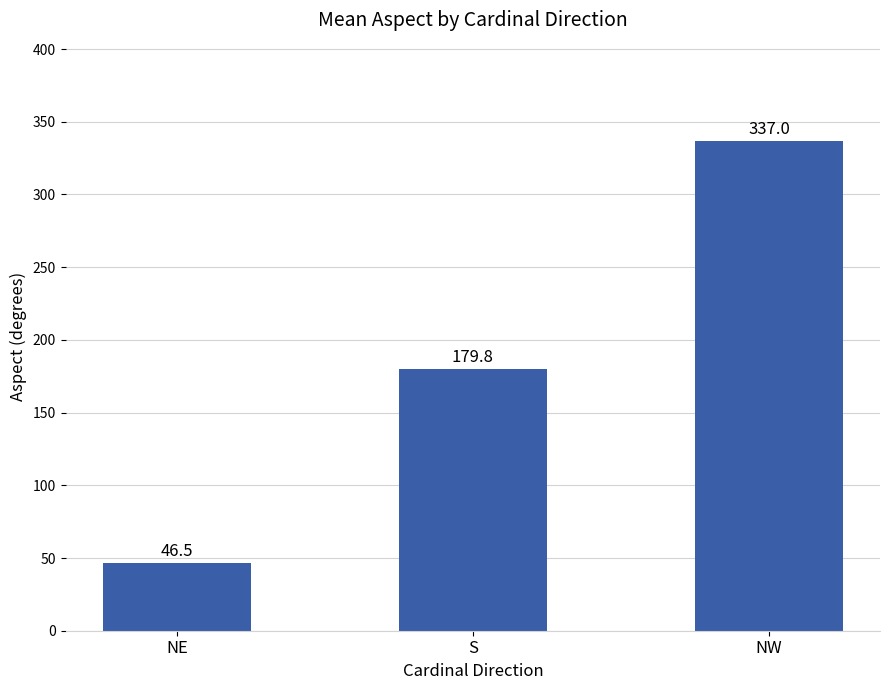

How many data points are less than 179?

1